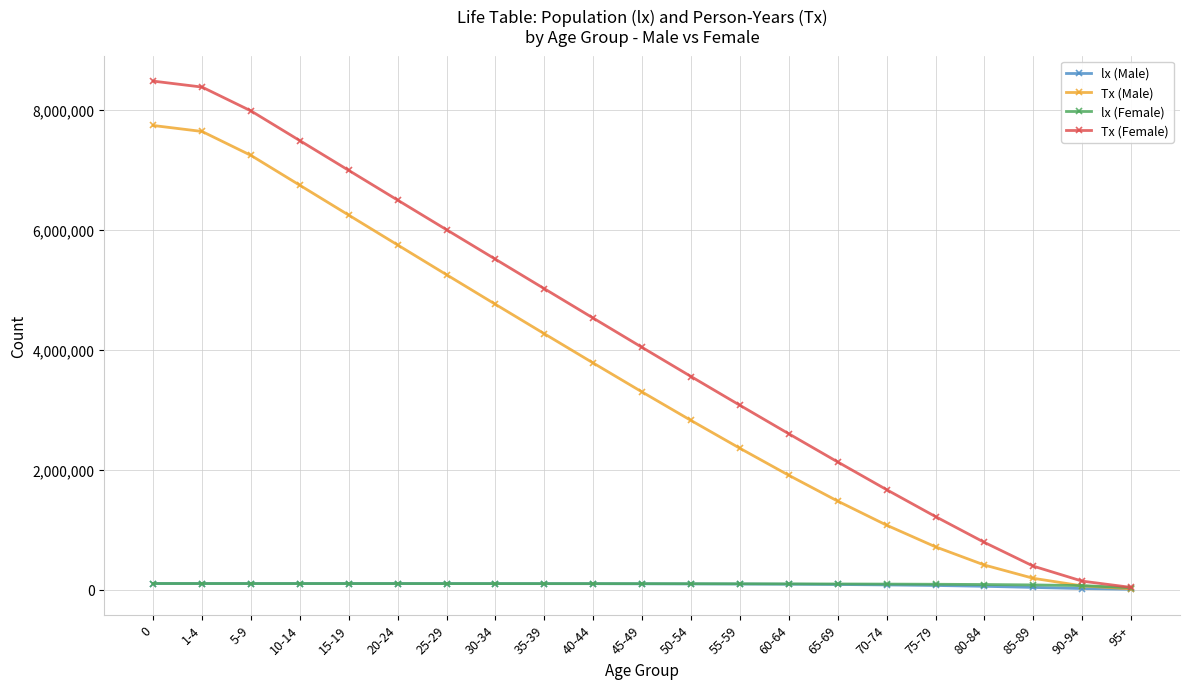

The value of Tx (Male) at 1-4 is 7639102. True or false?

True